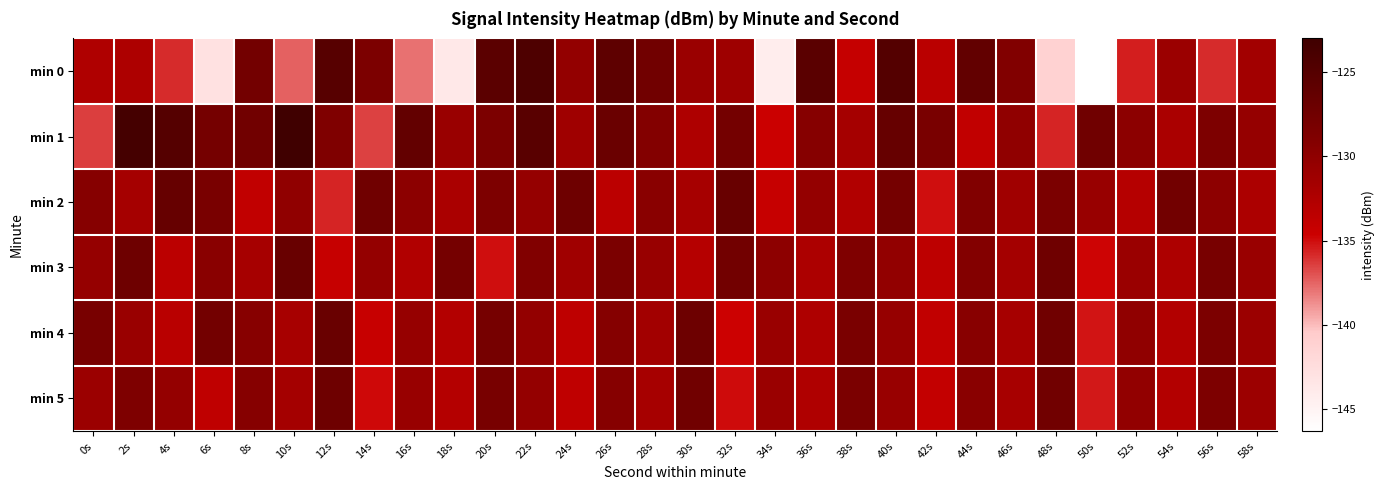

At which category is the sum across all series the highest?

22s